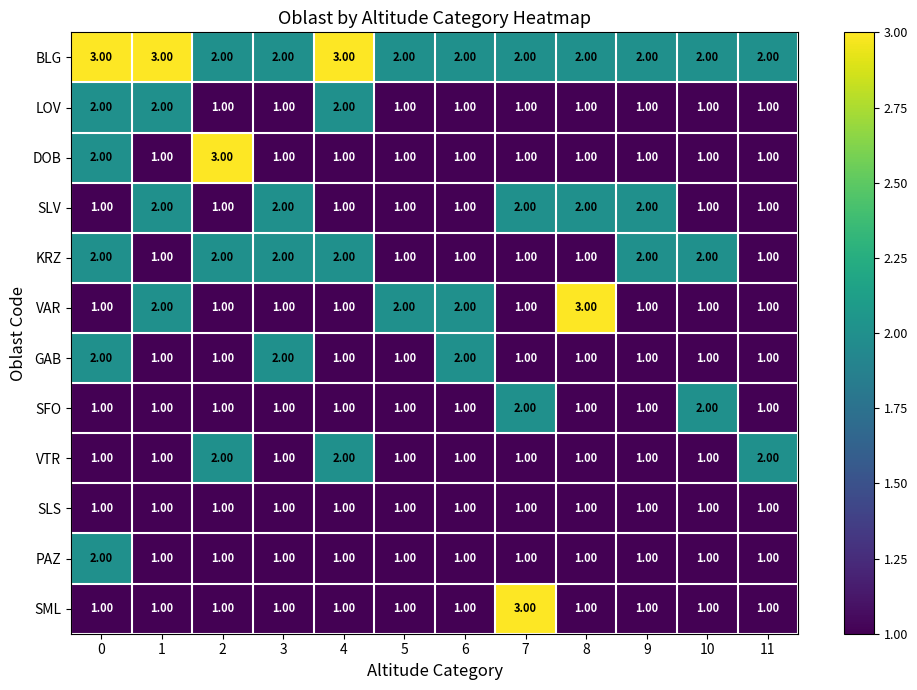

What is the sum of the PAZ values at 2 and 0?

3